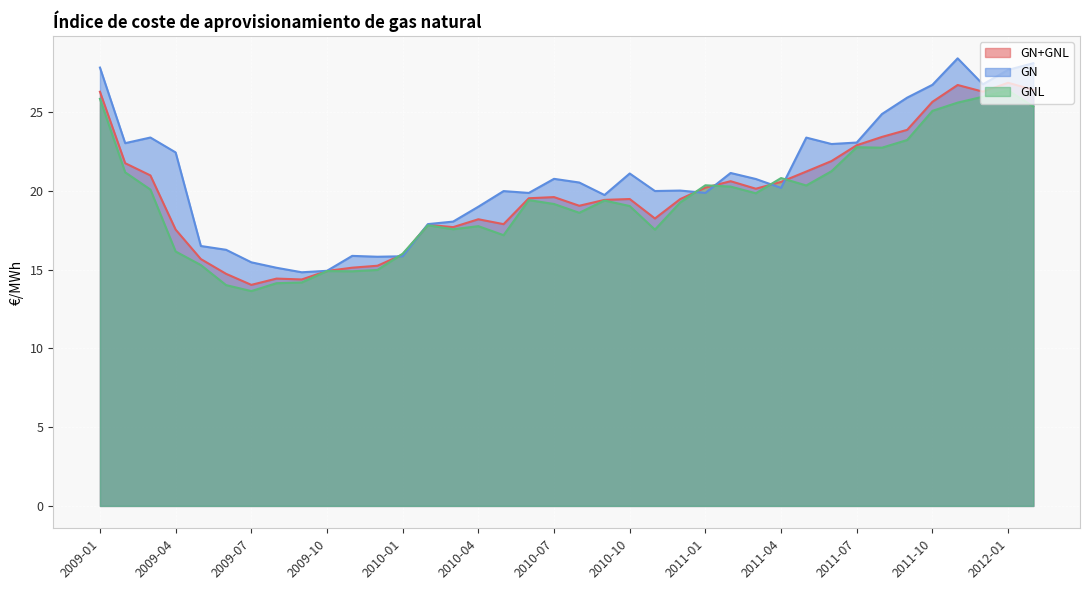

How many lines are shown in the chart?

3